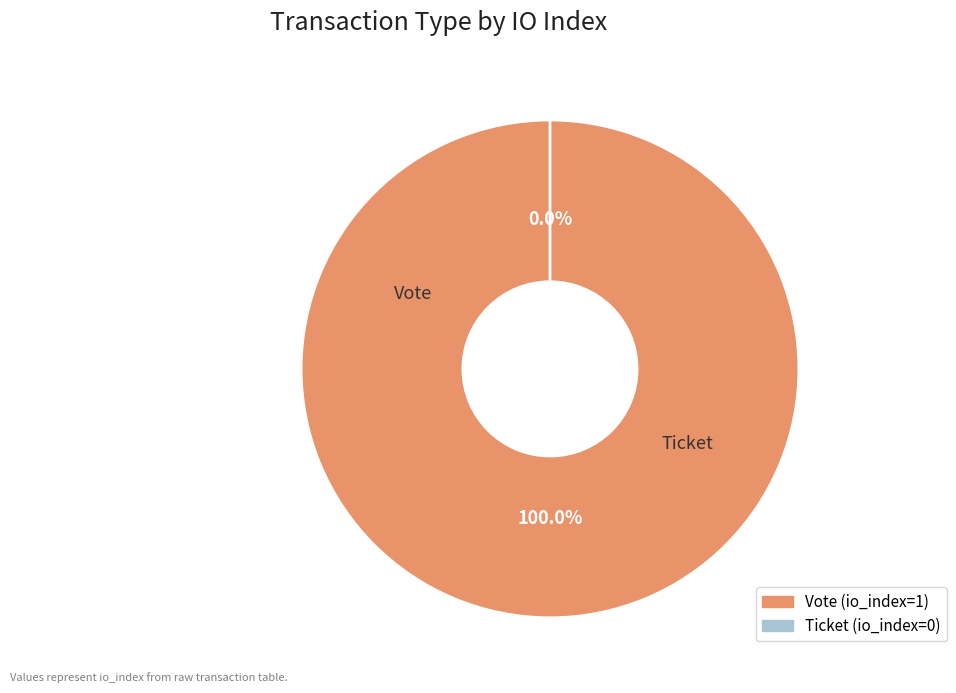

Rank the categories by value from lowest to highest.

Ticket (io_index=0), Vote (io_index=1)